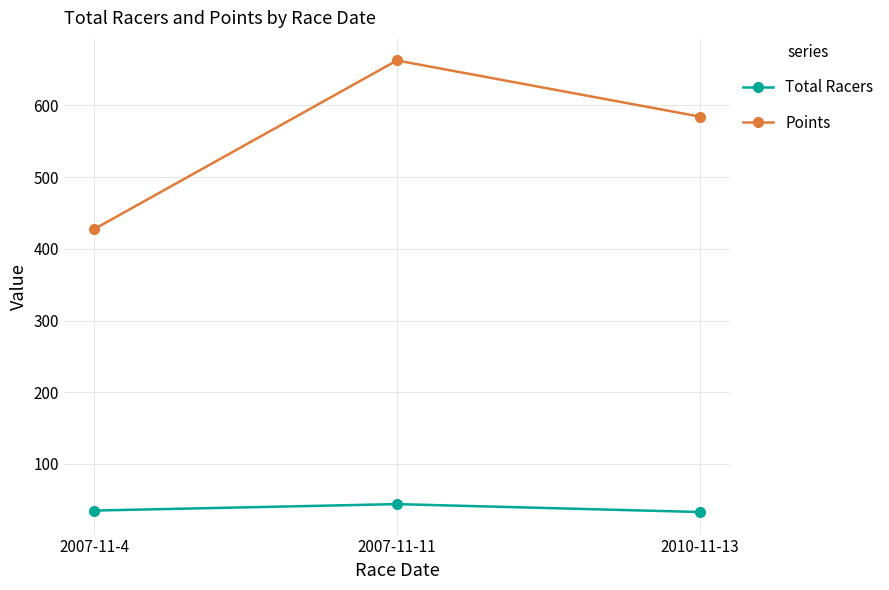

Is the value of Total Racers at 2007-11-4 greater than the value of Points at 2007-11-11?

No